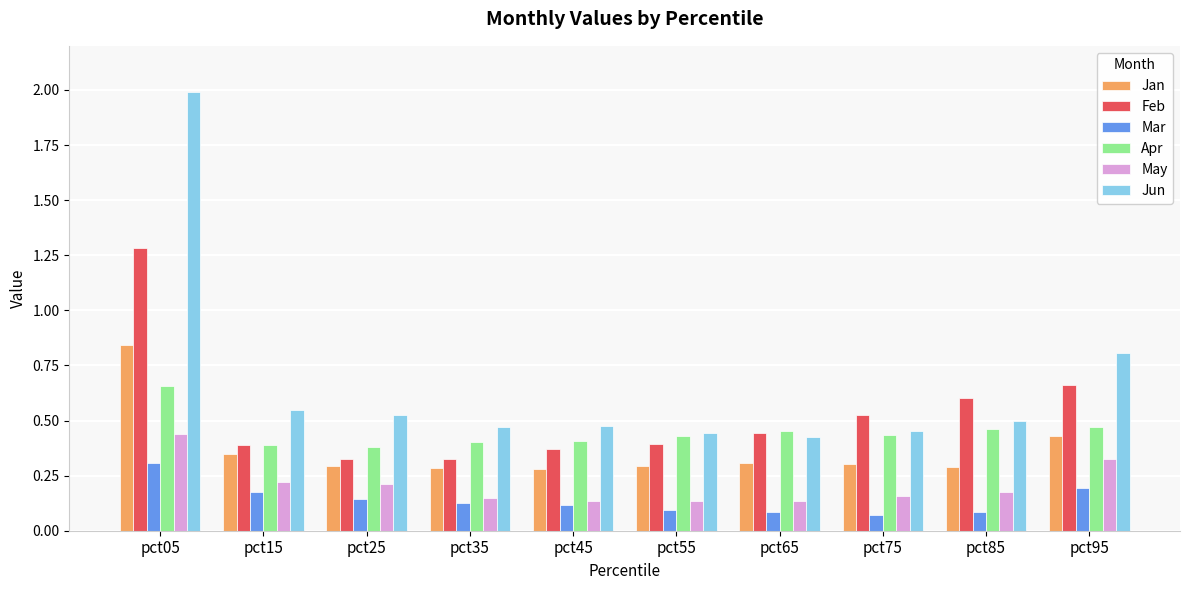

Which series has the widest spread of values?

Jun